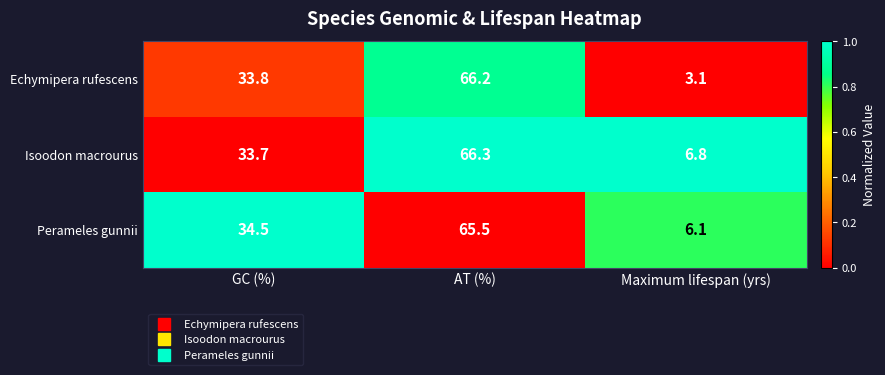

List the labels in order of Perameles gunnii value, largest first.

AT (%), GC (%), Maximum lifespan (yrs)